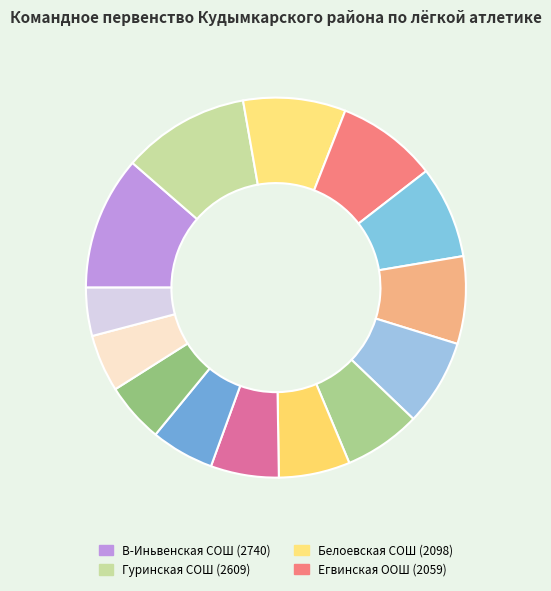

How many segments does this pie chart have?

14